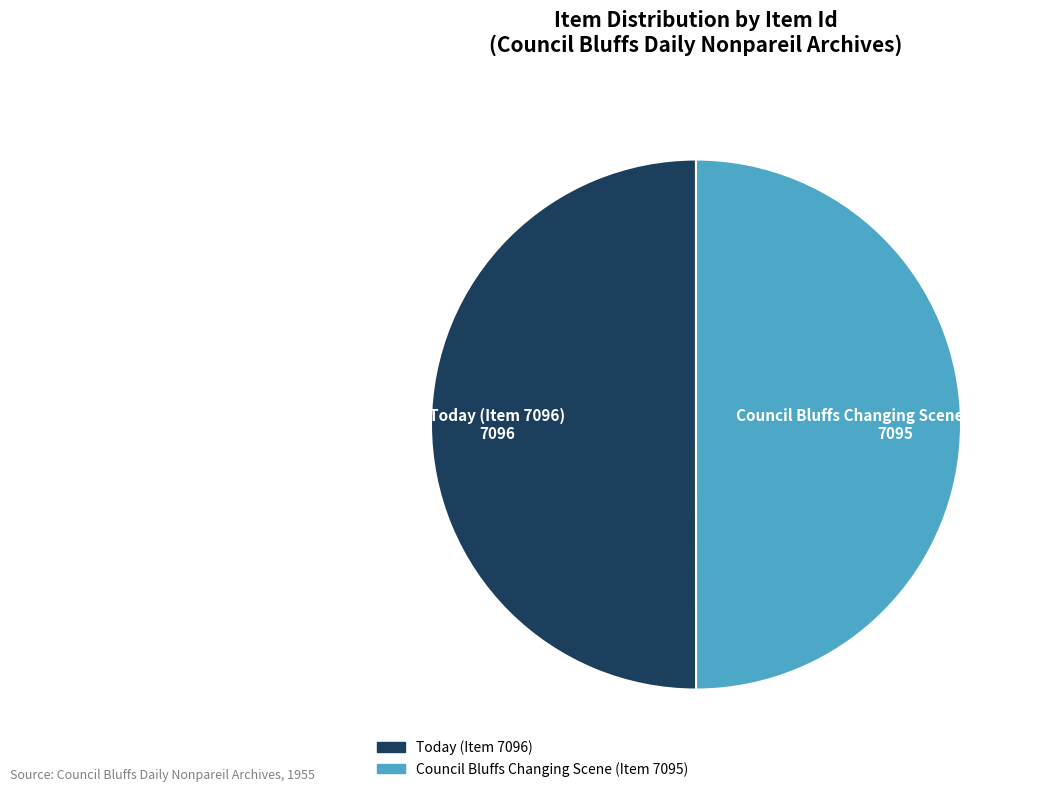

Is the sum of Council Bluffs Changing Scene (Item 7095) and Today (Item 7096) greater than half?

Yes